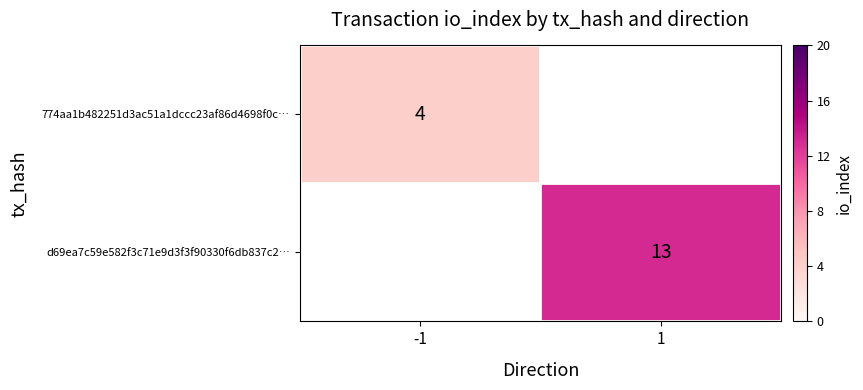

True or false: 774aa1b482251d3ac51a1dccc23af86d4698f0c… has a value of 6 at -1.

False